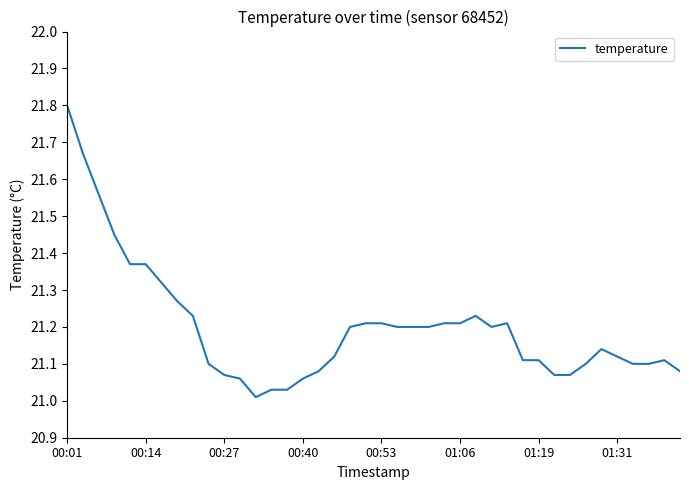

Count the number of data series in this chart.

1